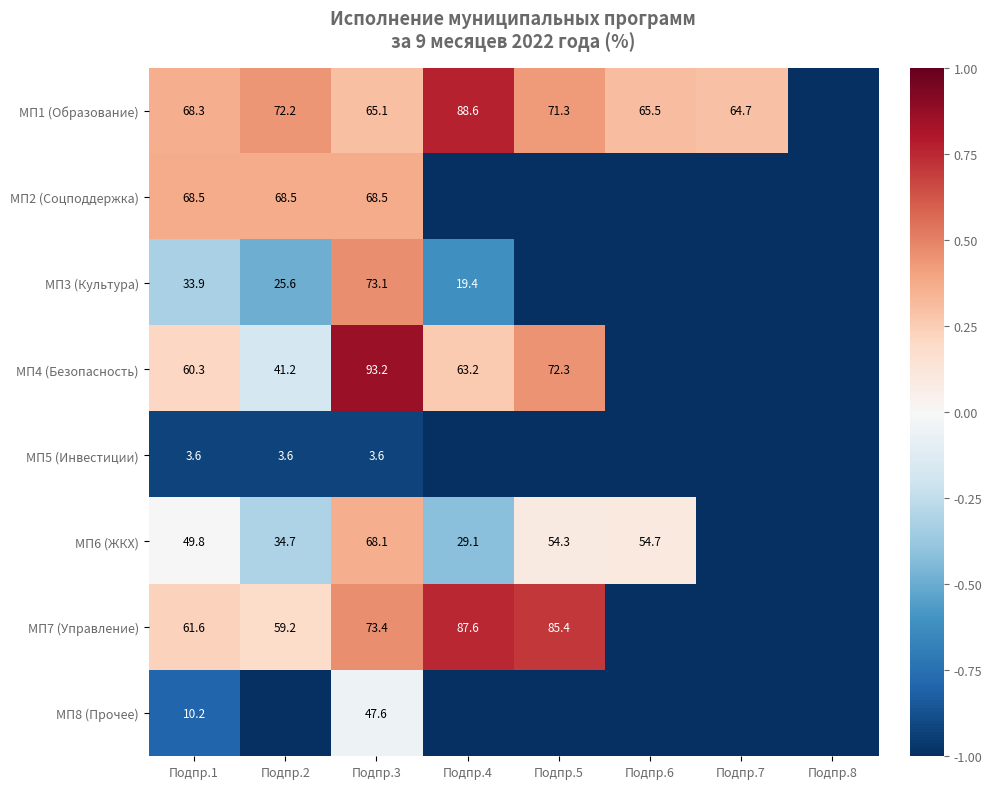

Is the value of МП8 (Прочее) at Подпр.1 greater than the value of МП1 (Образование) at Подпр.4?

No